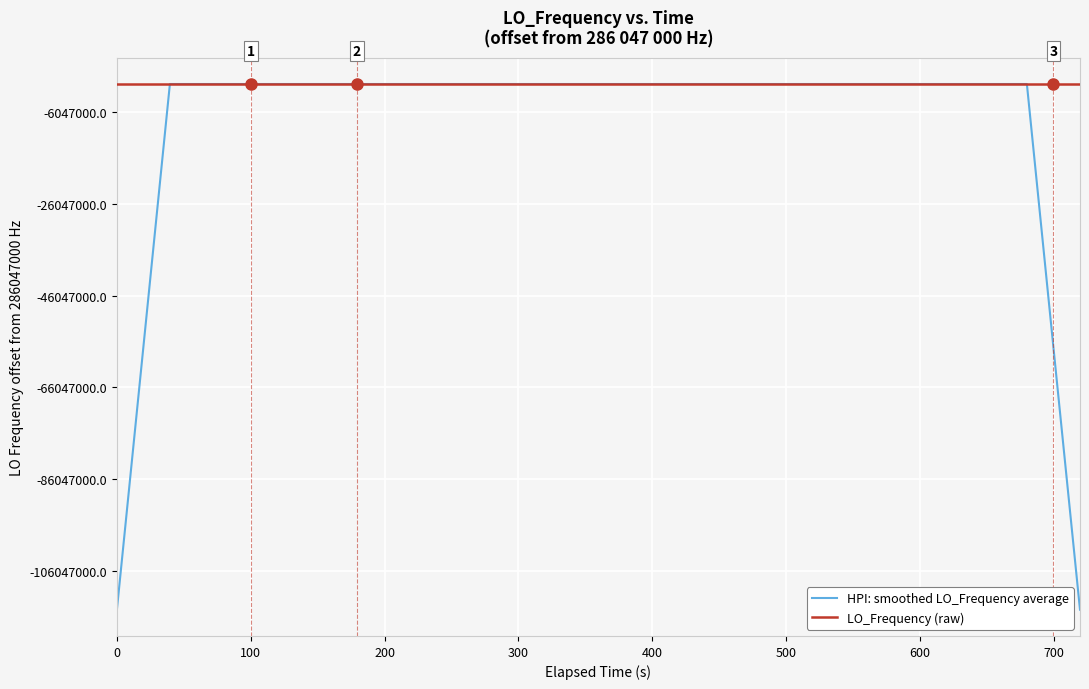

Does the chart display data point markers on the line(s)?

No